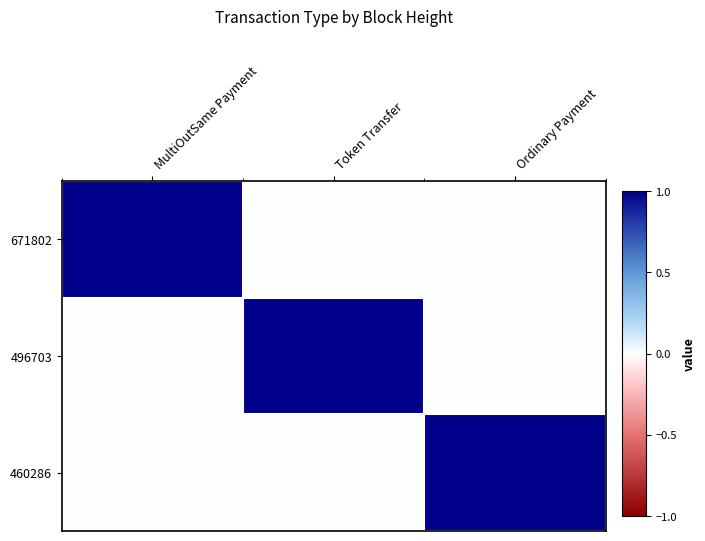

List the series in order of their peak value, lowest first.

671802, 496703, 460286